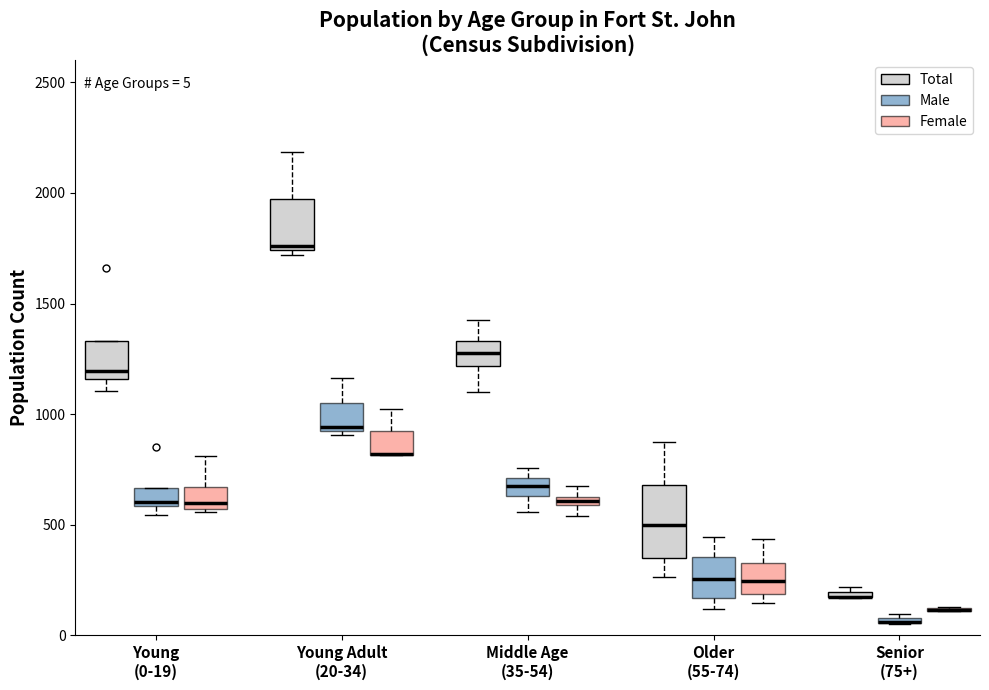

Comparing the boxes themselves (not the whiskers), which one is the tallest?

Older (55-74) (Total)